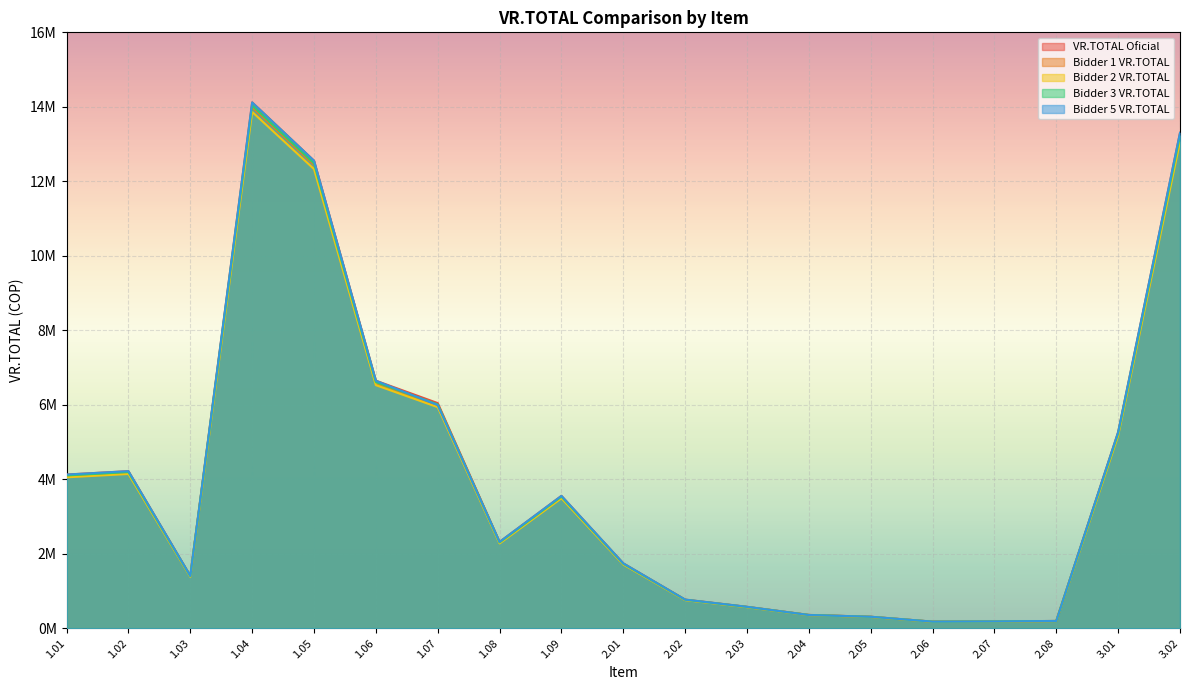

List the series in order of their peak value, lowest first.

Bidder 2 VR.TOTAL, Bidder 1 VR.TOTAL, Bidder 3 VR.TOTAL, VR.TOTAL Oficial, Bidder 5 VR.TOTAL